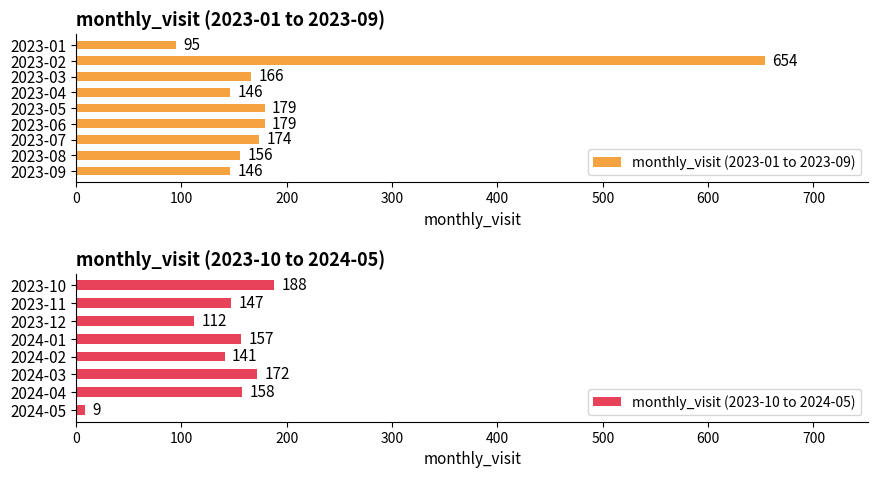

Reading right to left, extract all data points from this chart.

2024-05=9	2024-04=158	2024-03=172	2024-02=141	2024-01=157	2023-12=112	2023-11=147	2023-10=188	2023-09=146	2023-08=156	2023-07=174	2023-06=179	2023-05=179	2023-04=146	2023-03=166	2023-02=654	2023-01=95